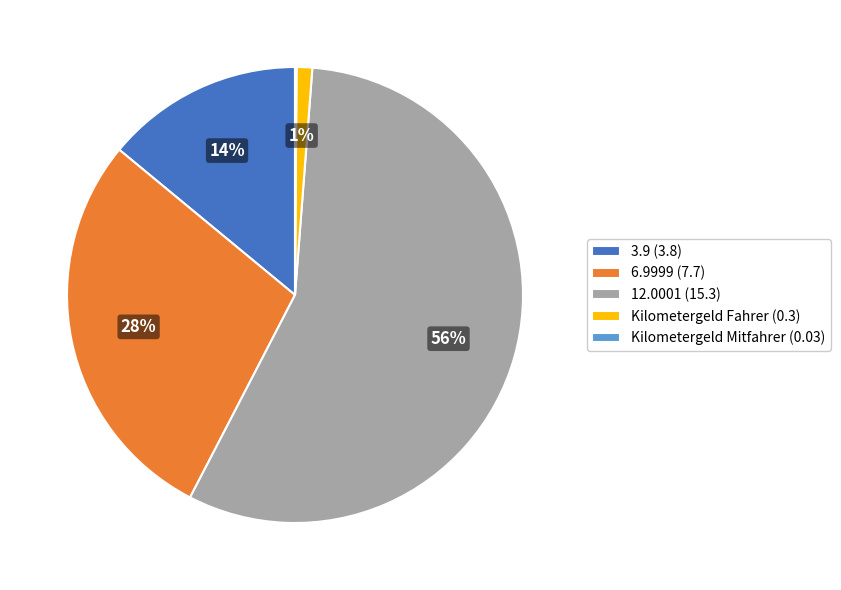

True or false: Kilometergeld Fahrer (0.3) accounts for 1% of the total.

True